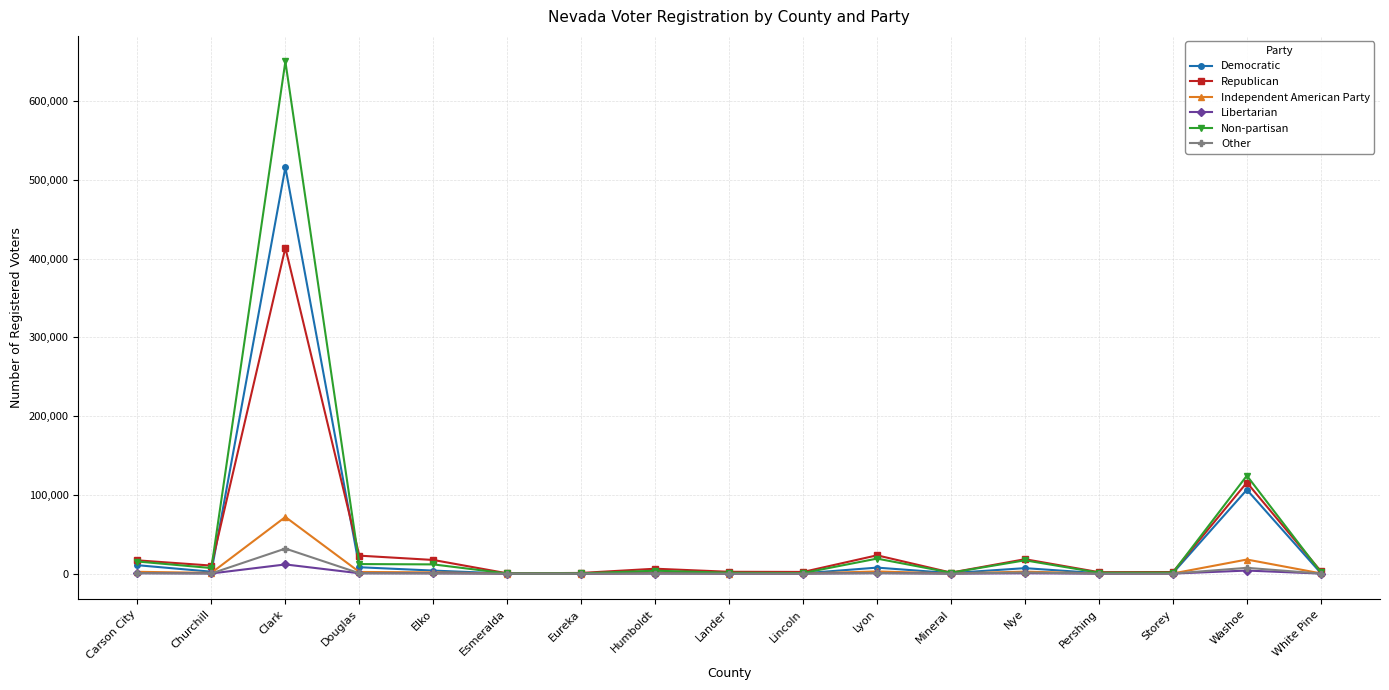

What are all the series names shown in the legend?

Democratic, Republican, Independent American Party, Libertarian, Non-partisan, Other